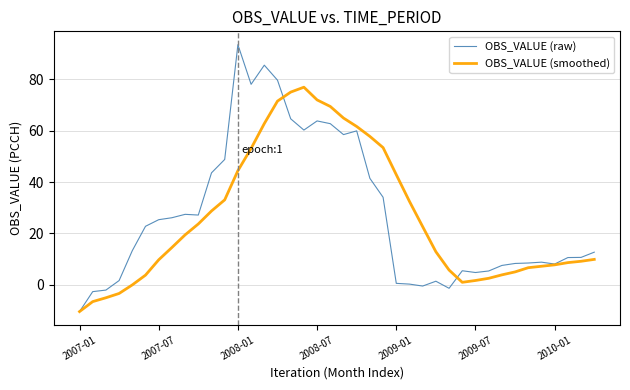

Which series has the largest range (max minus min)?

OBS_VALUE (raw)